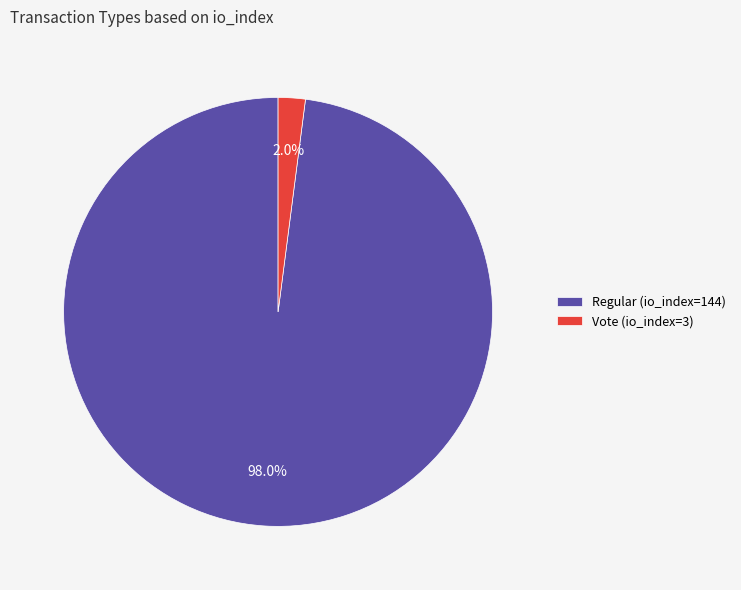

Does Regular (io_index=144) represent more than half of the total?

Yes